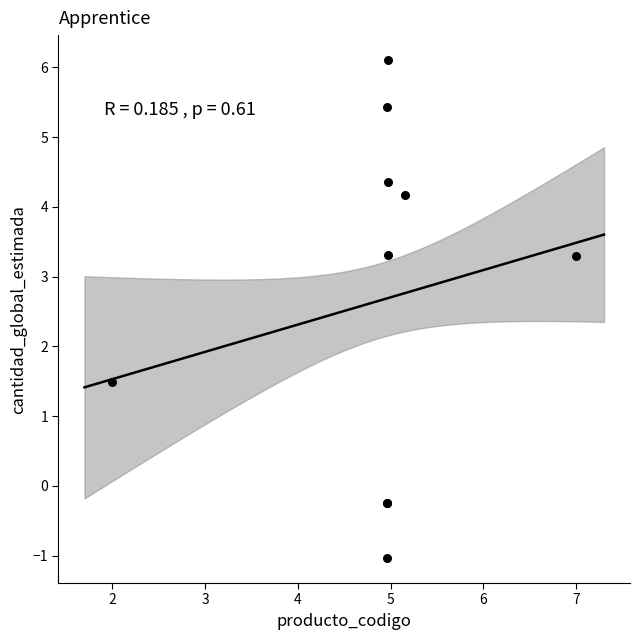

What Y value in the scatter plot is closest to 2?

1.5